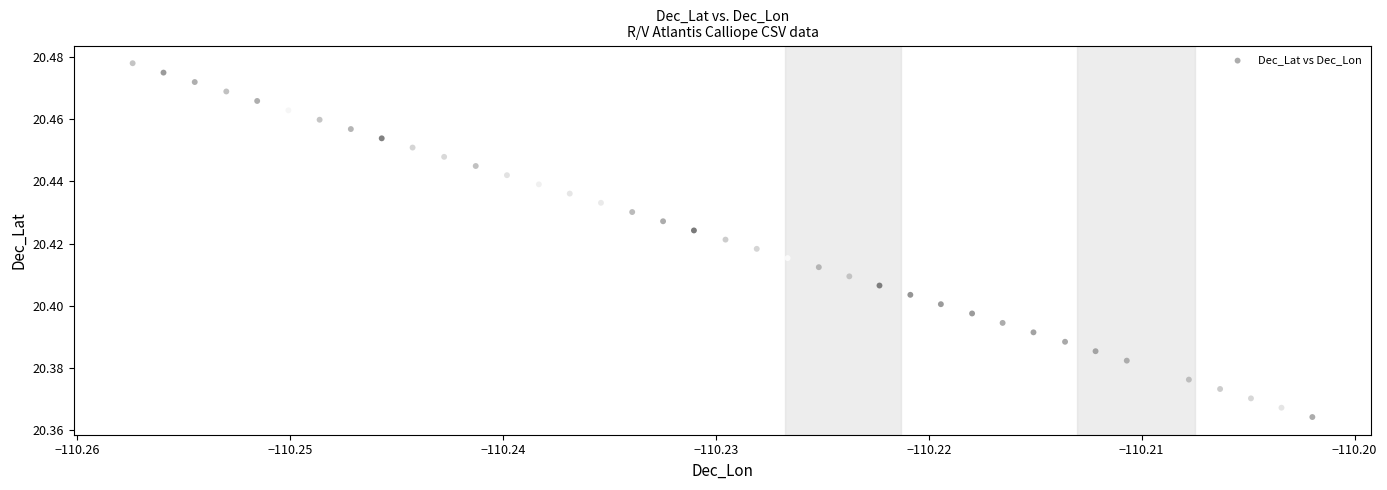

How many data points are displayed?

39